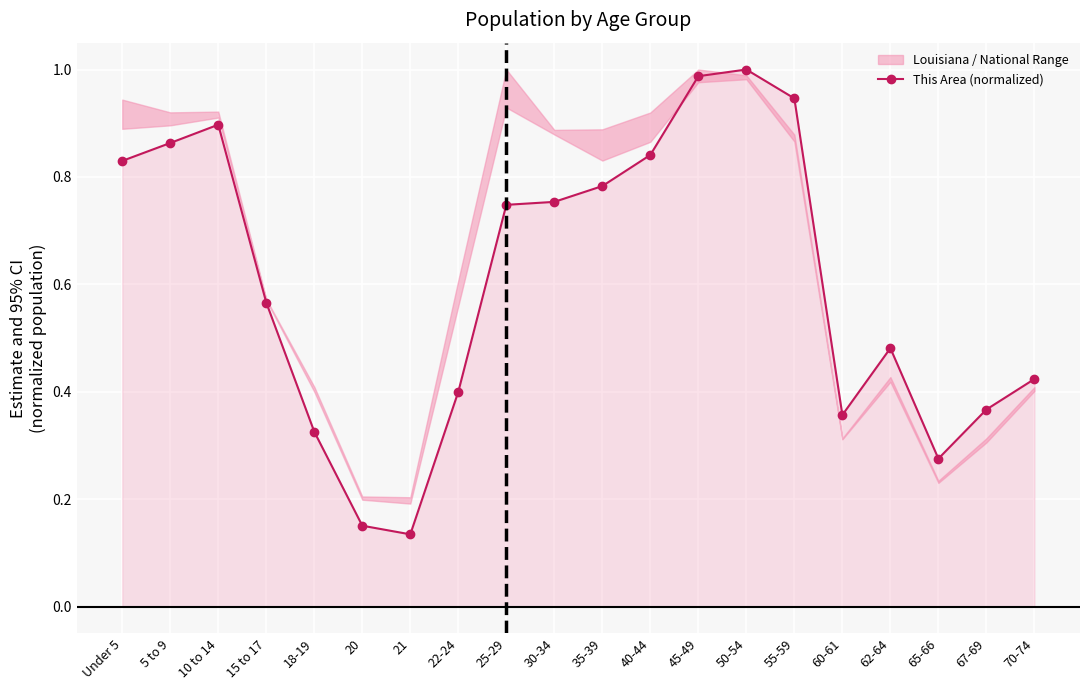

At which category does the chart reach its peak across all series?

50-54